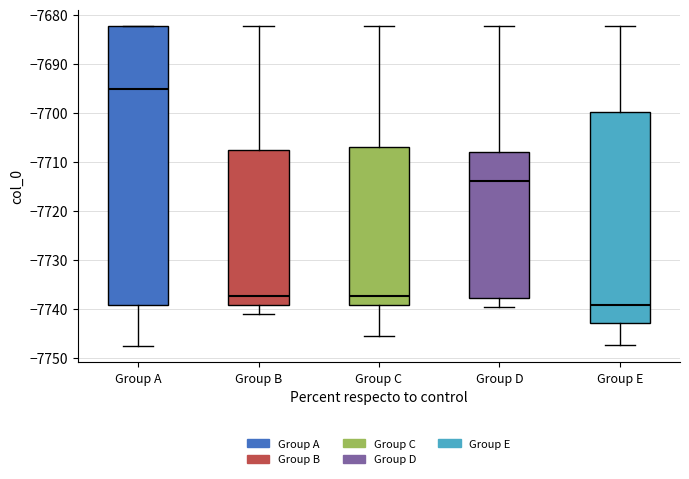

Reading left to right, transcribe this box plot: for each box, give where its median line is, the range the box spans, and where its two whiskers end, as read against the y-axis. The values are not printed on the chart, so give them approximately, as read against the axis.

Group A: median -7695, box -7739 to -7682, whiskers -7748 to -7682
Group B: median -7737, box -7739 to -7708, whiskers -7741 to -7682
Group C: median -7737, box -7739 to -7707, whiskers -7745 to -7682
Group D: median -7714, box -7738 to -7708, whiskers -7740 to -7682
Group E: median -7739, box -7743 to -7700, whiskers -7747 to -7682